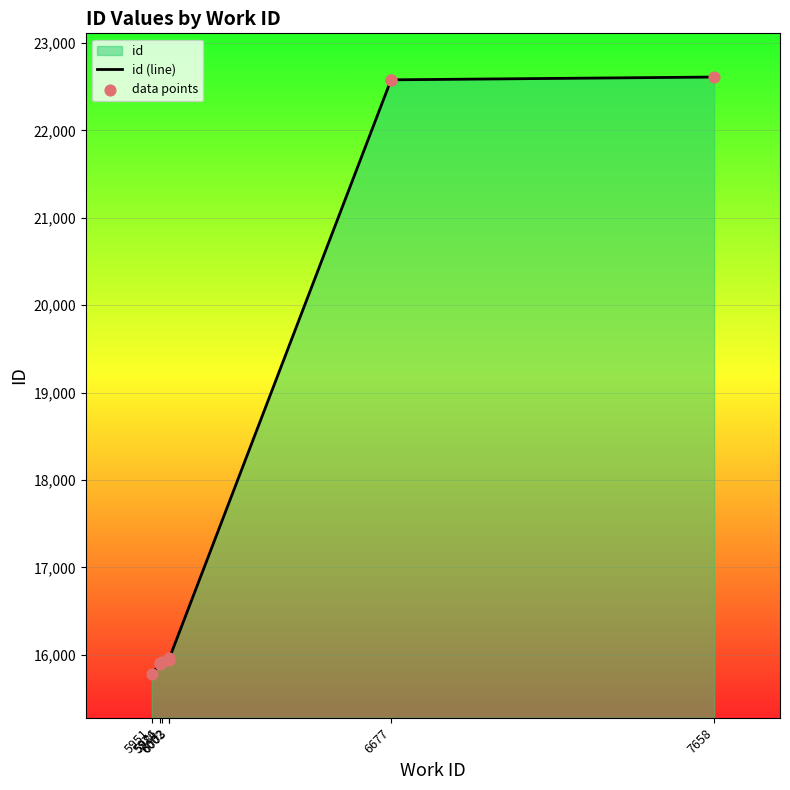

Is the value of id (line) at 5981 greater than the value of data points at 7658?

No